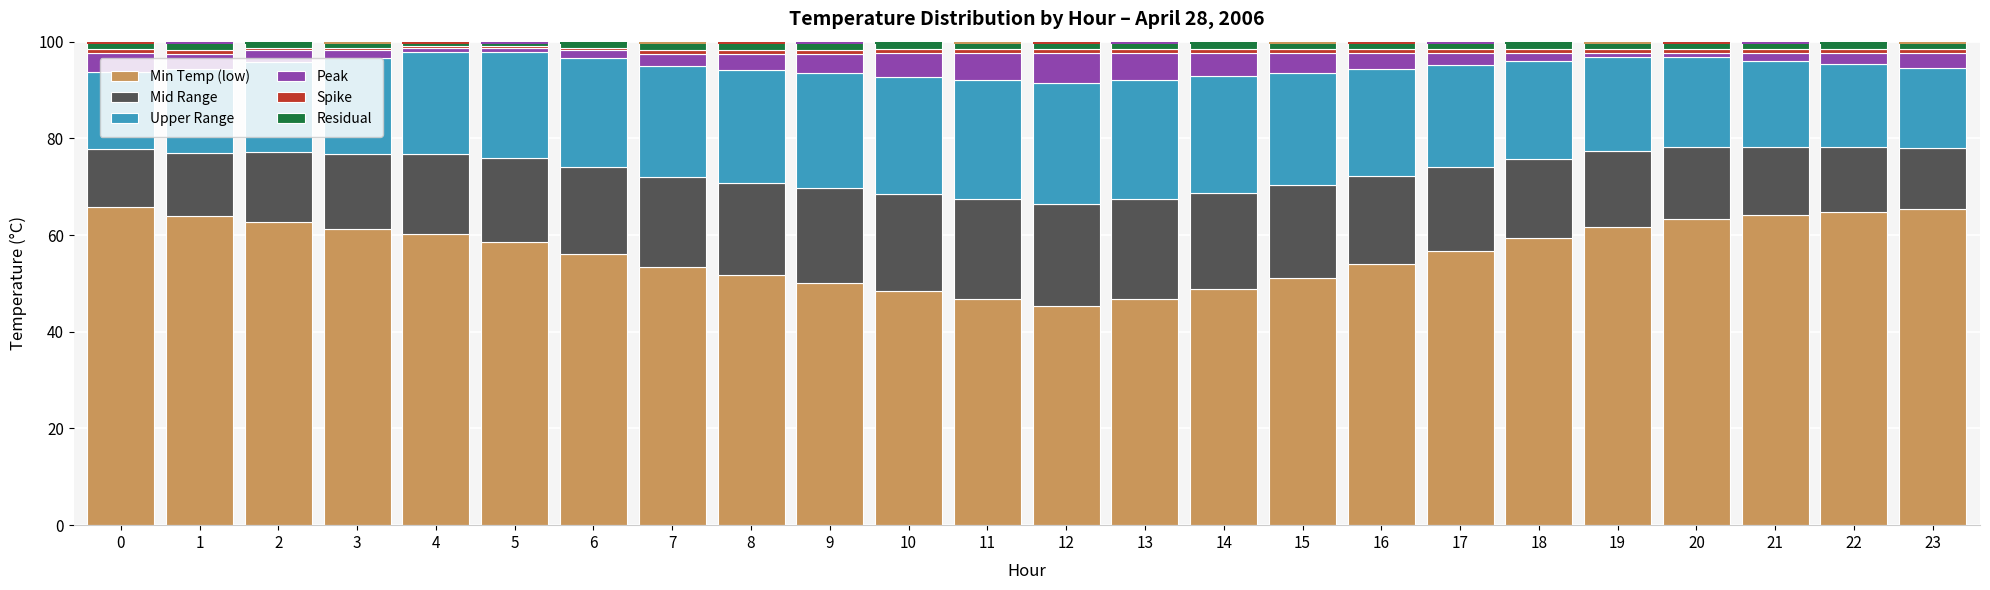

How many bars are there in total?

144